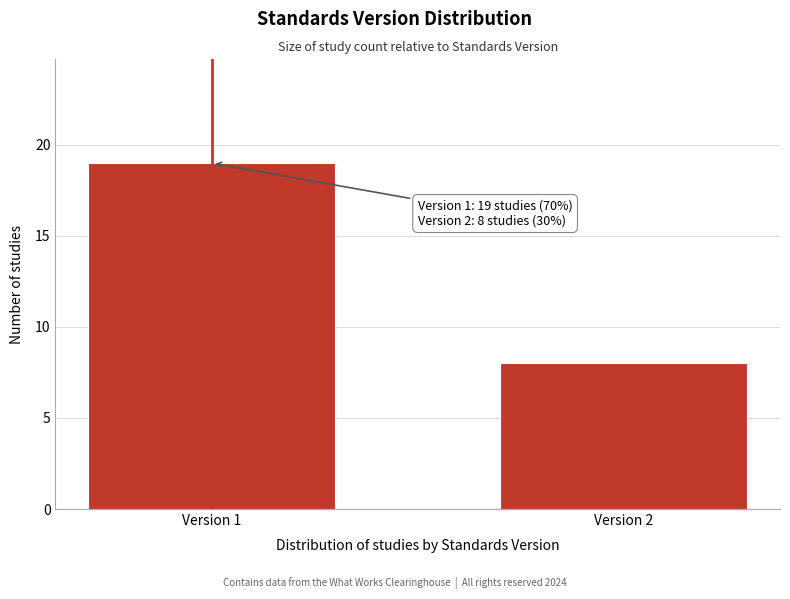

Reading right to left, list all the values displayed in this chart.

8	19